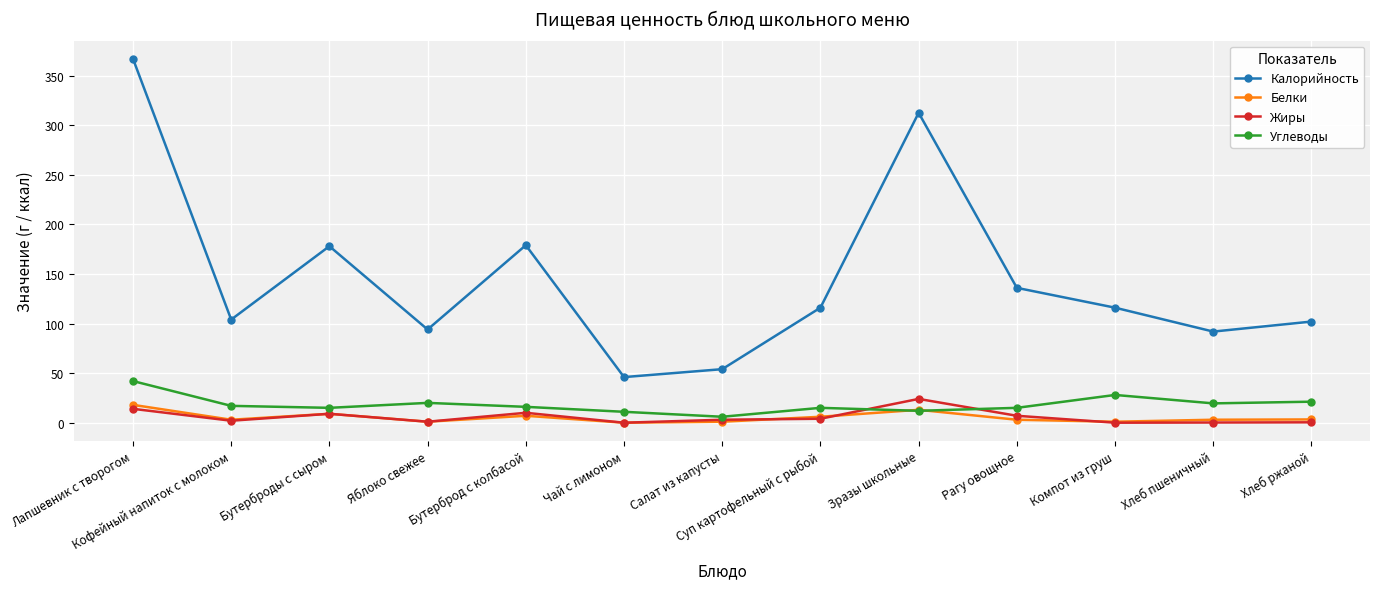

How many distinct data groups are displayed?

4